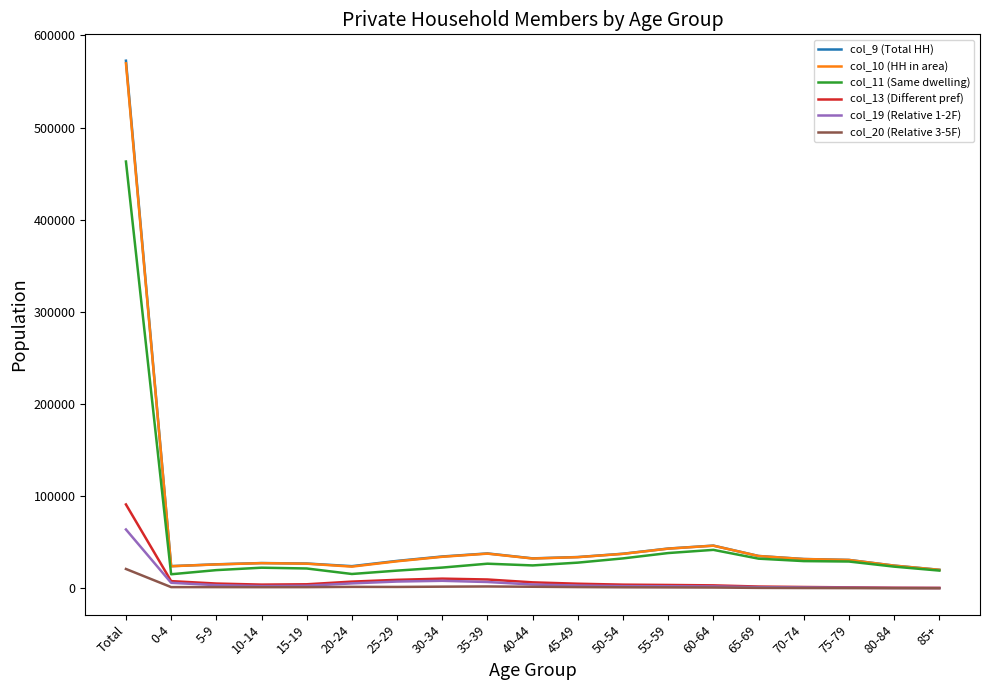

The value of col_10 (HH in area) at 35-39 is 37682. True or false?

True